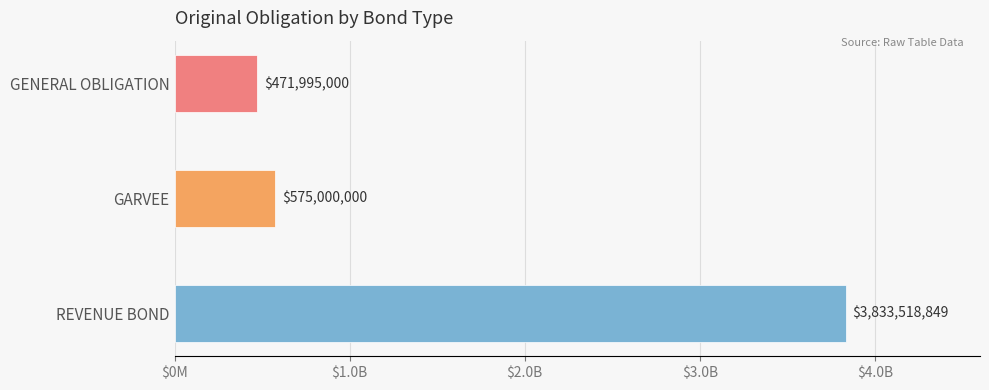

Reading left to right, transcribe all the data shown in this chart.

3833518849.0	575000000.0	471995000.0